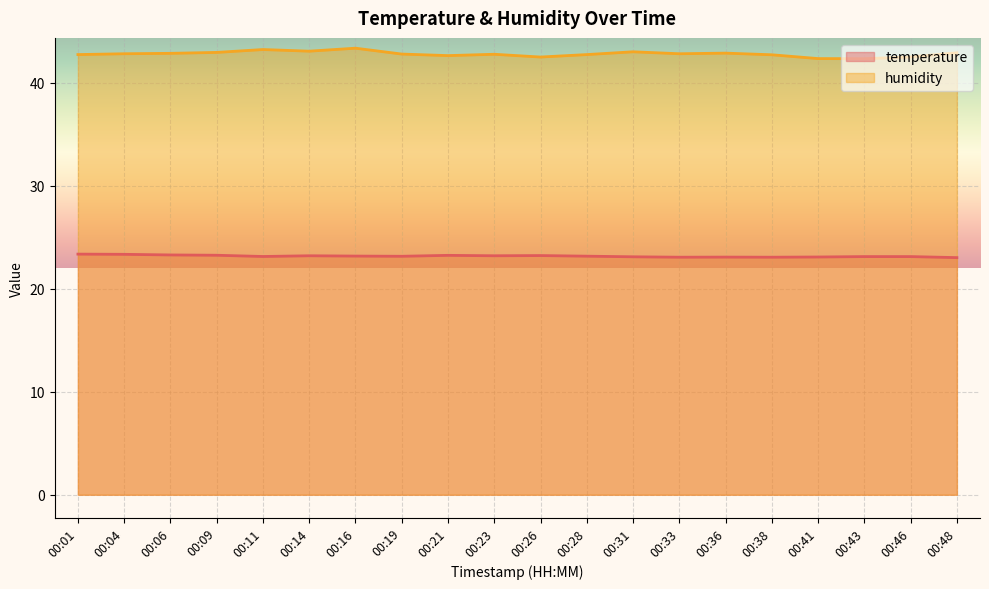

What is the difference between the second highest and second lowest values in the humidity series?

0.9